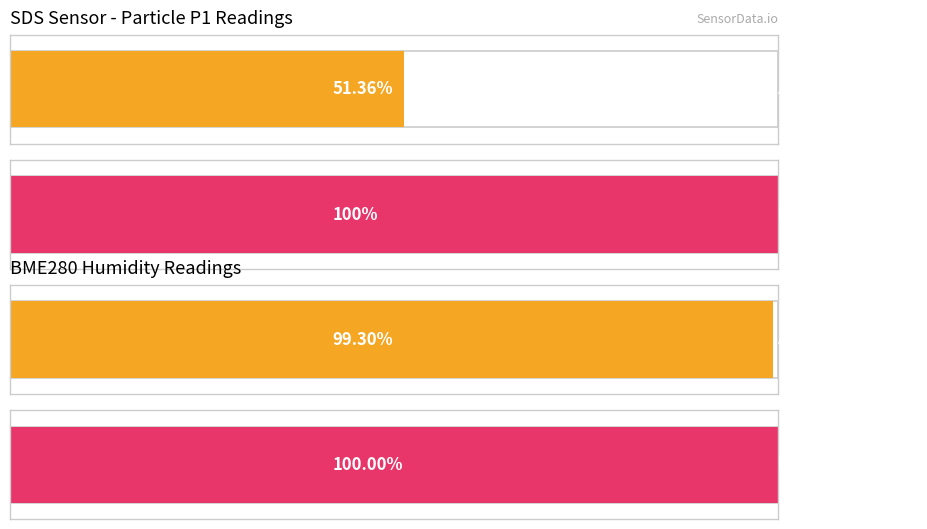

True or false: BME280_temperature has a value of 16.2 at 00:01.

False